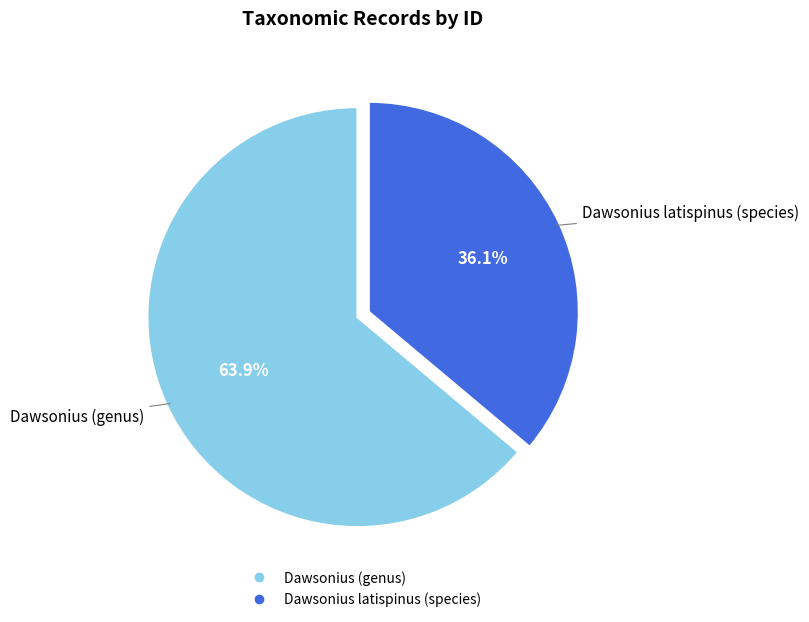

Is there any slice that represents more than half of the pie?

Yes